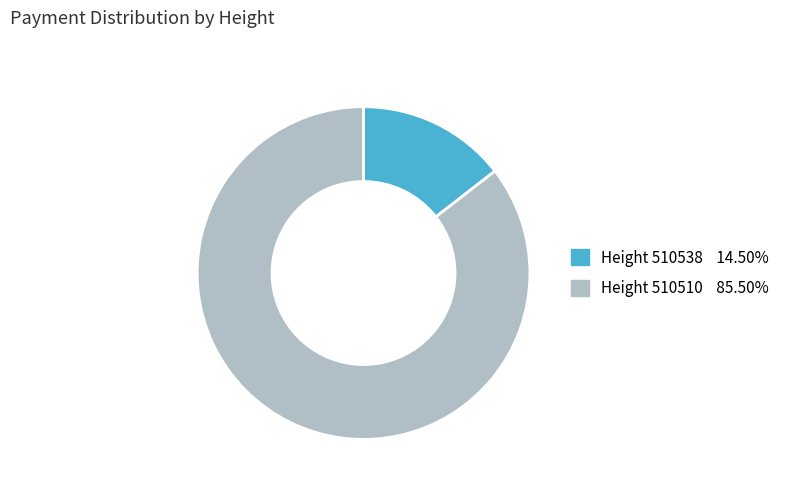

Count the number of slices in the pie.

2